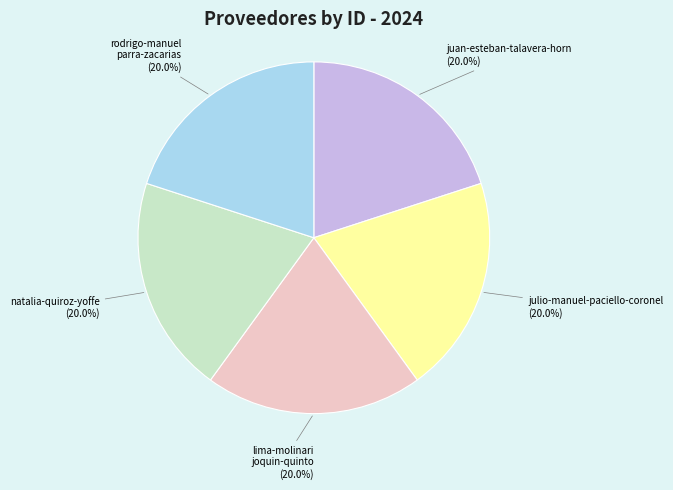

Is there a majority slice in this chart?

No